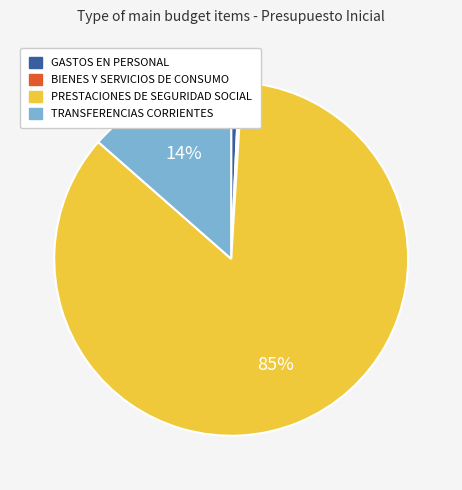

To the nearest percent, what is the difference between the largest and smallest slice percentages?

85%